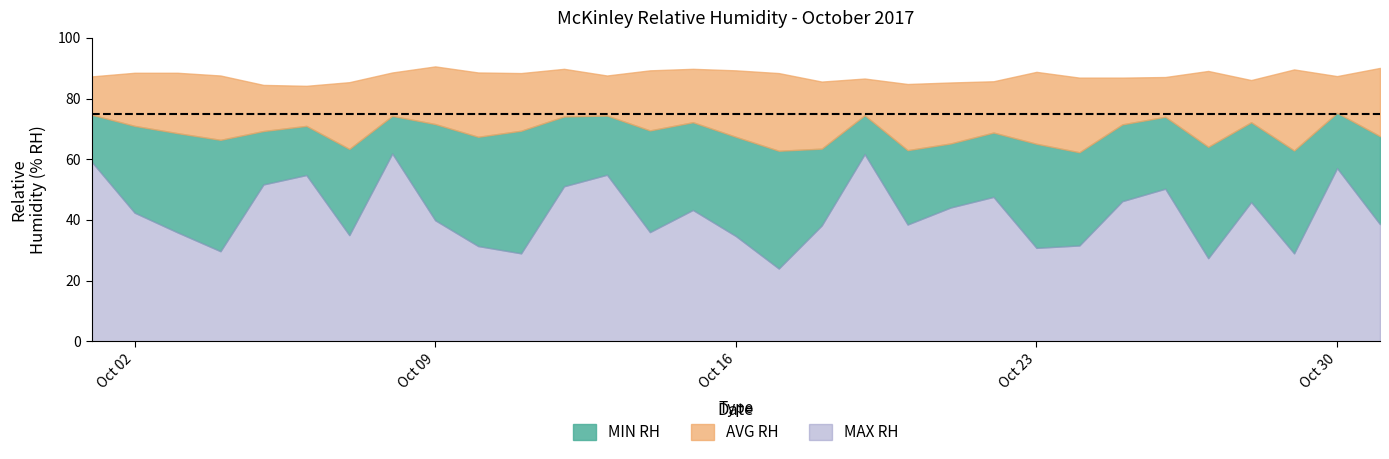

Where is MIN RH nearest to the value 42?

02/10/2017